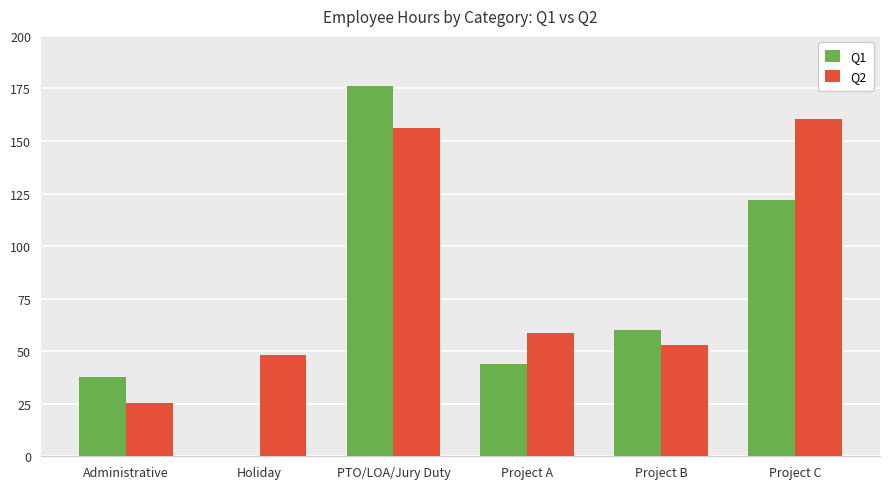

Is it true that Q2 equals 58.5 at Project A?

True